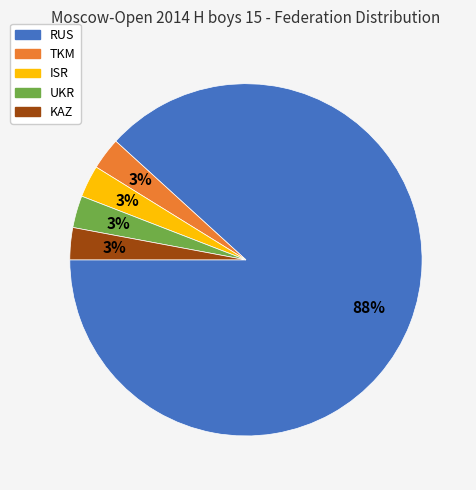

To the nearest percent, what is the difference between the largest and smallest slice percentages?

85%